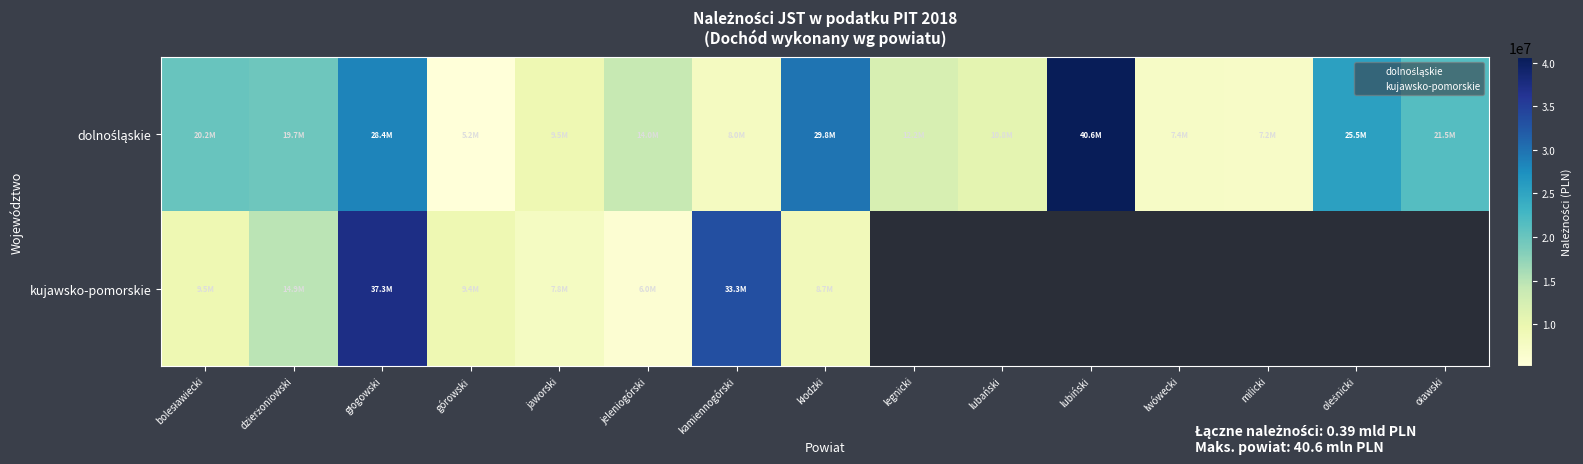

What is the maximum value shown in the chart?

40647162.0